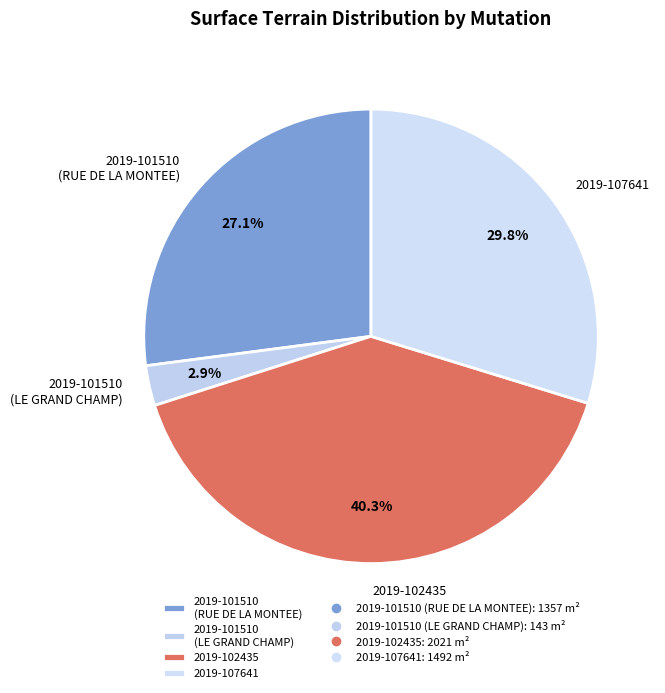

To the nearest percent, what portion does 2019-101510 (RUE DE LA MONTEE) represent?

27%